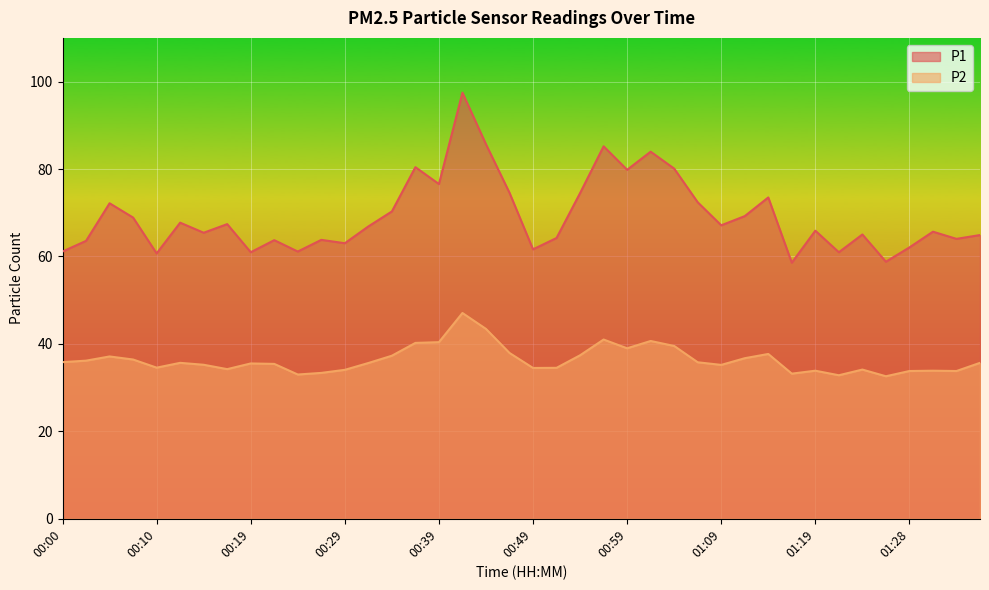

Is the value of P1 at 01:06 greater than the value of P2 at 01:06?

Yes